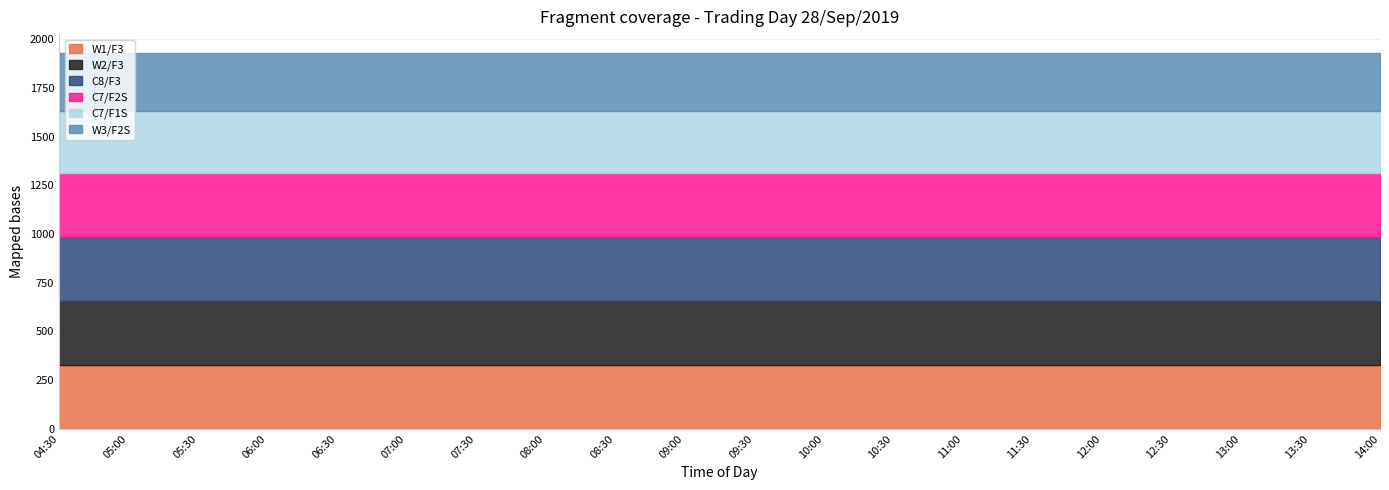

Which has a higher value, 13:30 or 05:30?

13:30